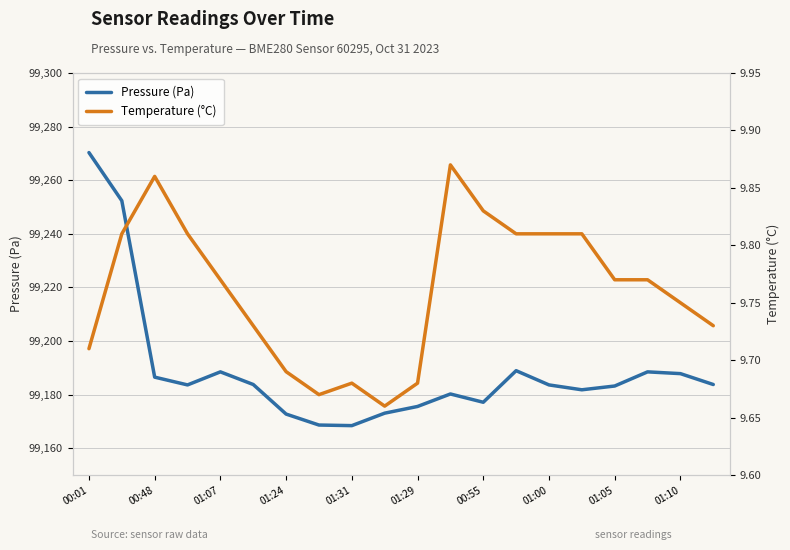

Where is Pressure (Pa) nearest to the value 99219?

13